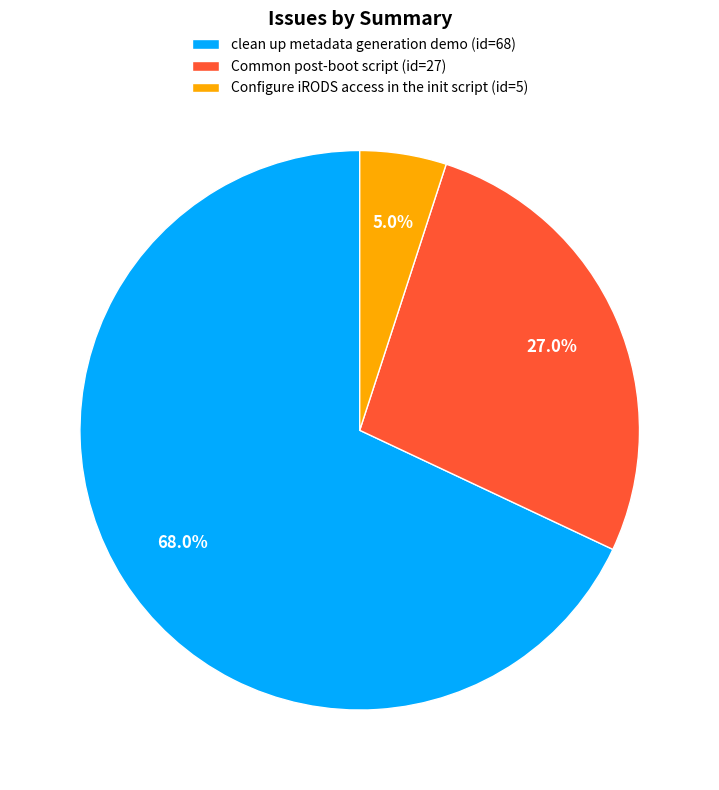

What is the smallest slice in the pie chart?

Configure iRODS access in the init script